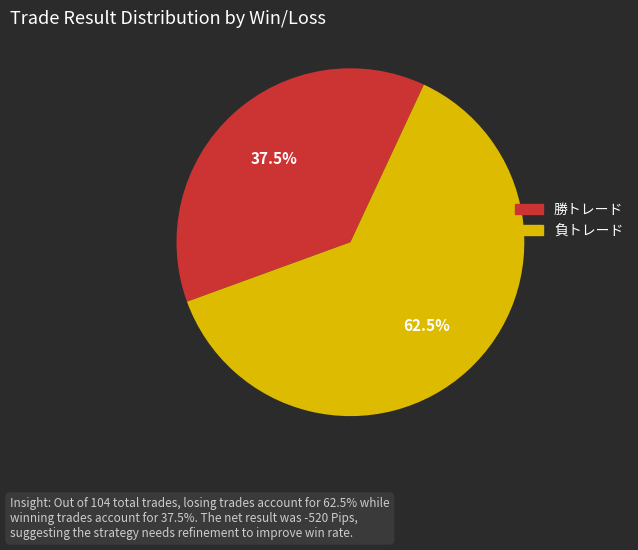

Rank the categories by value from lowest to highest.

勝トレード, 負トレード